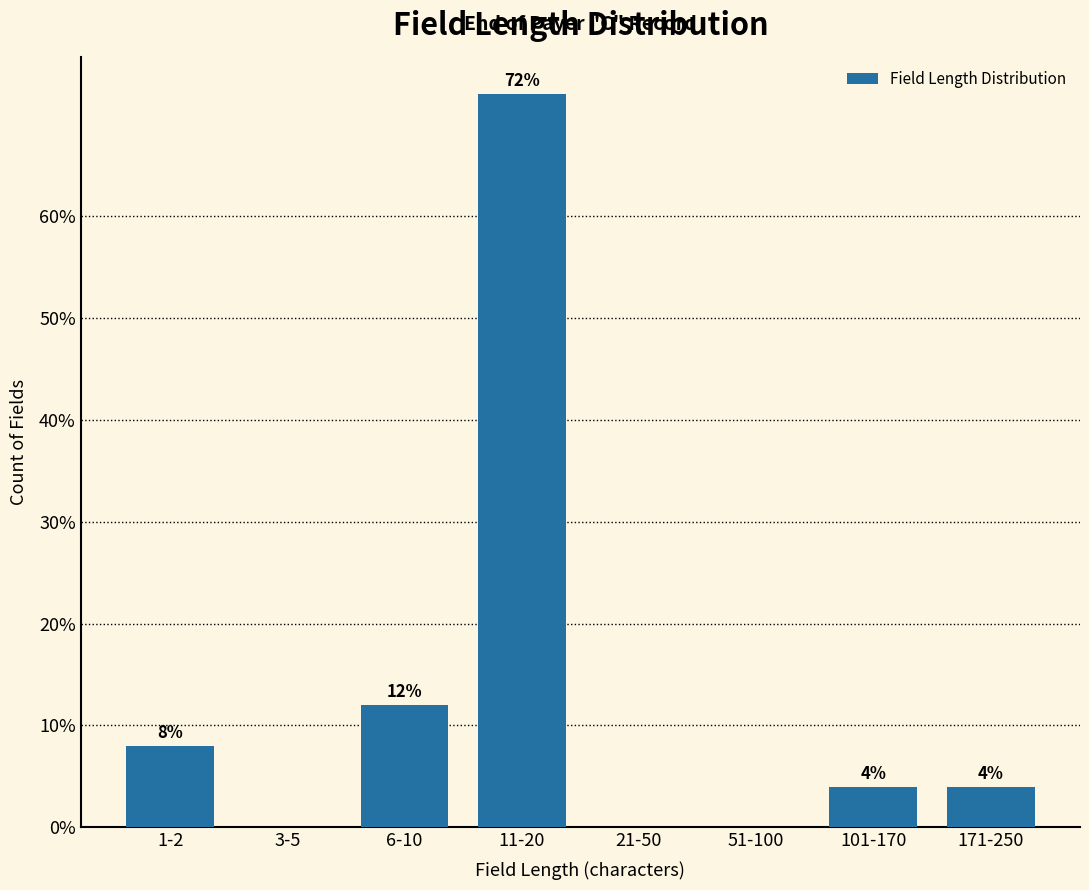

Reading left to right, extract all data points from this chart.

1-2=8	3-5=0	6-10=12	11-20=72	21-50=0	51-100=0	101-170=4	171-250=4